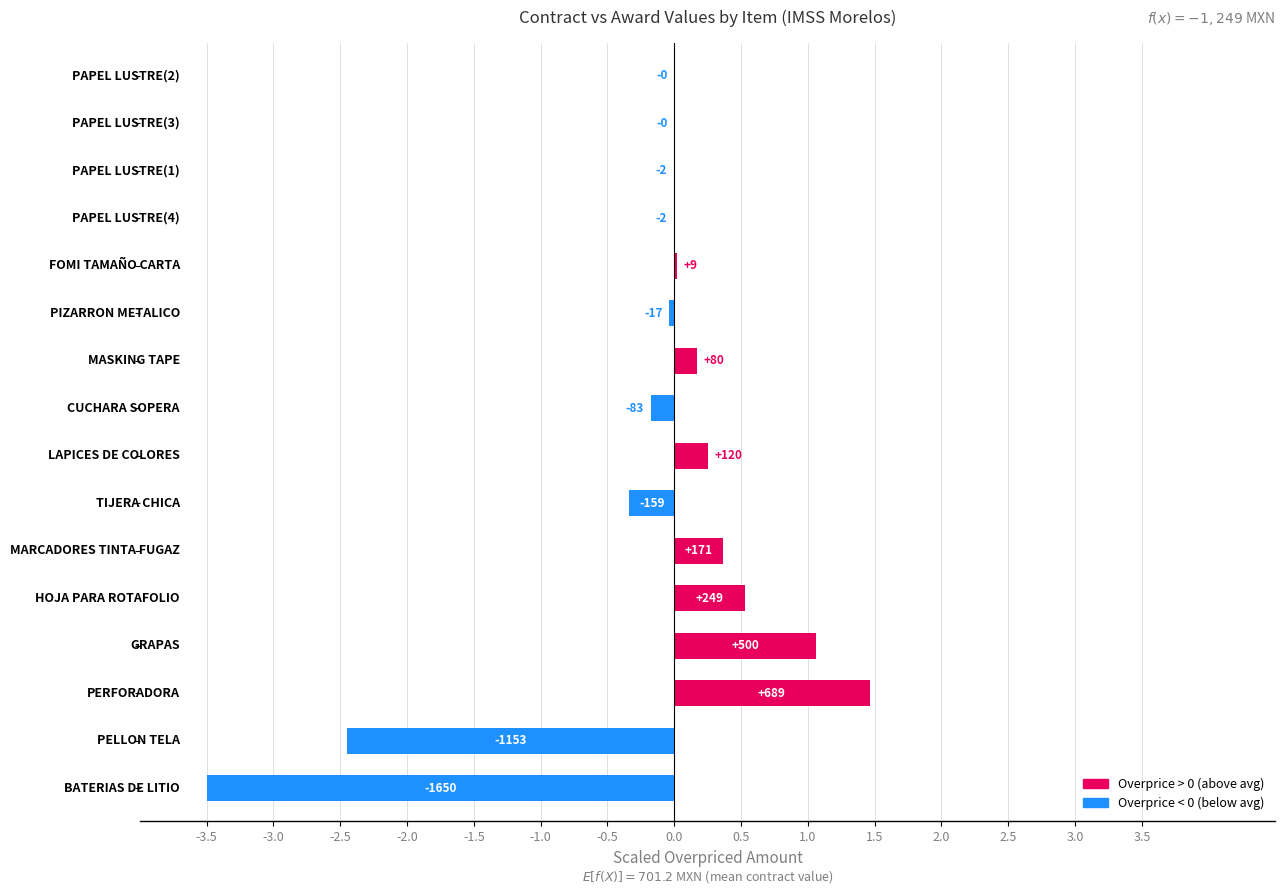

How many positive values are there?

7